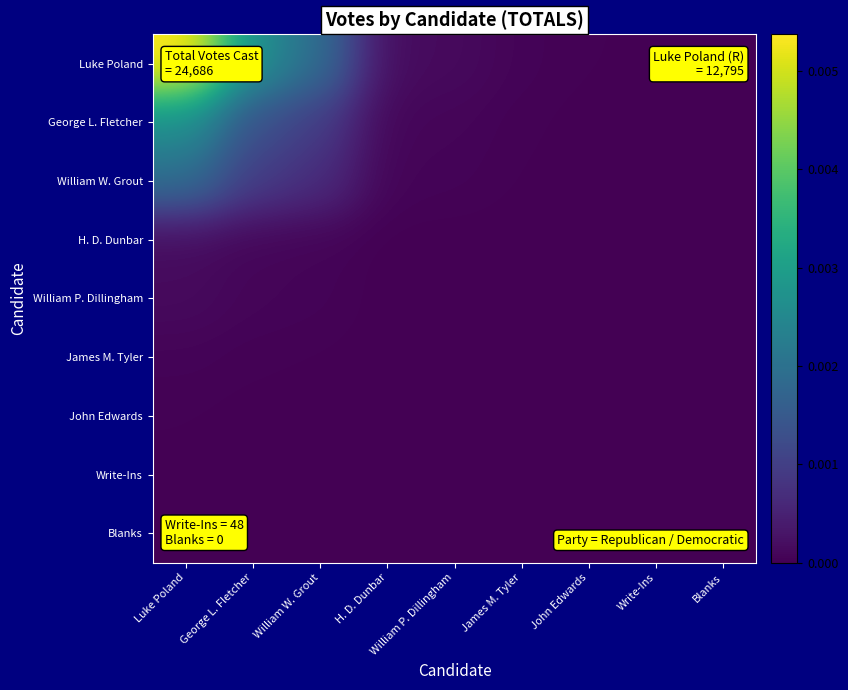

Which label corresponds to the smallest value in the chart?

Blanks